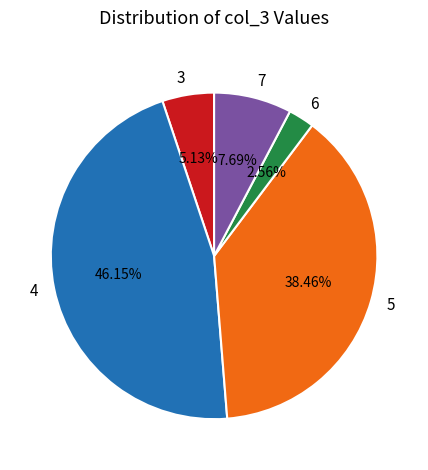

Do 3 and 7 together represent more than half of the pie?

No